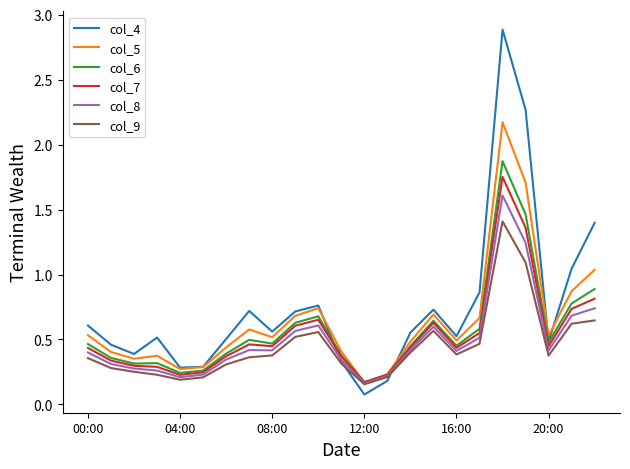

What is the maximum value for col_6?

1.9